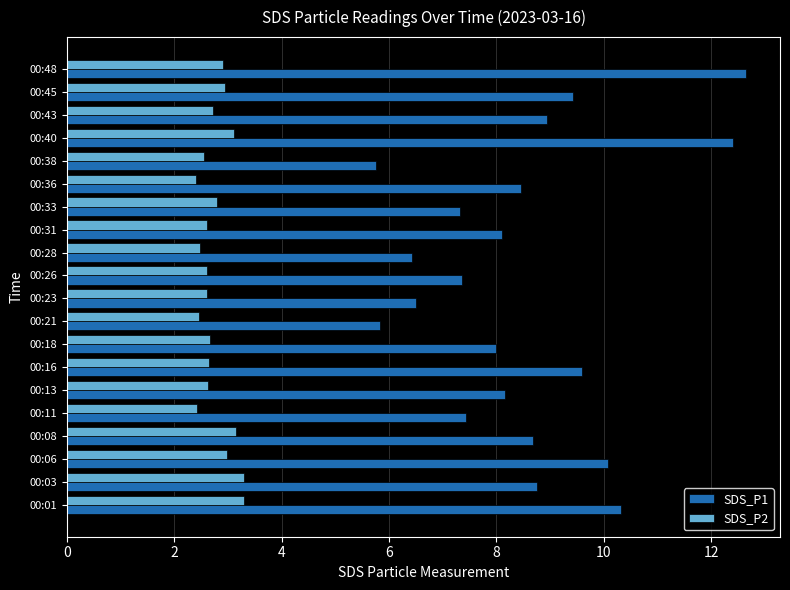

What is the average value of the SDS_P2 series?

2.8